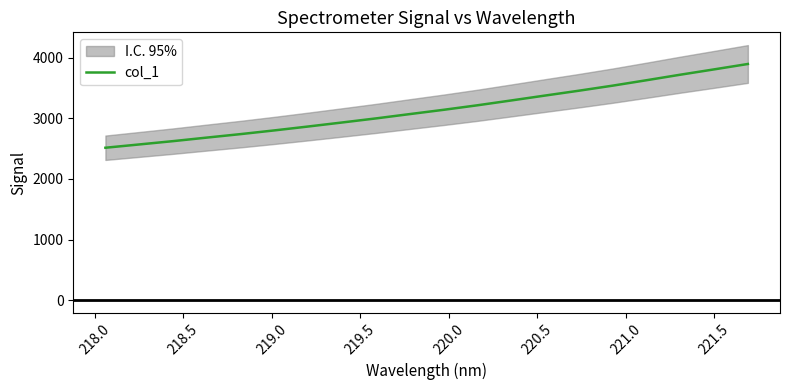

Is it true that the value at 218.0 is 3713.5?

False